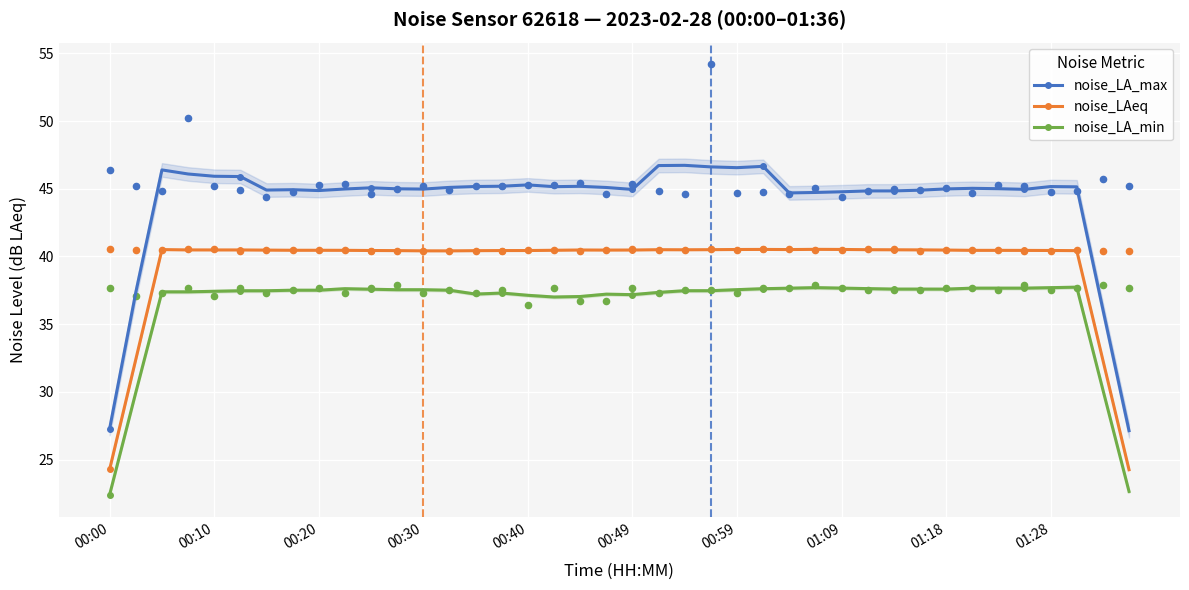

Which series reaches the maximum Y coordinate?

noise_LA_max